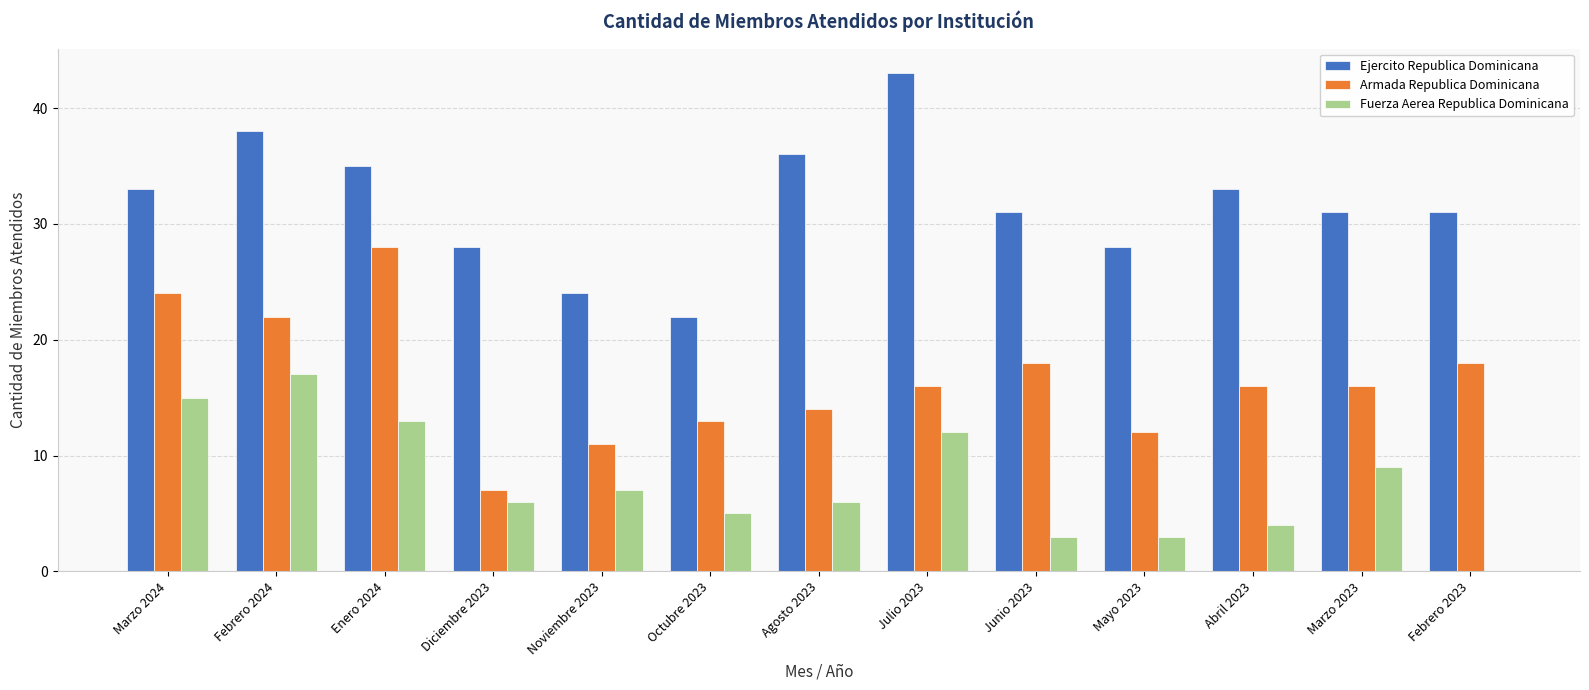

True or false: Fuerza Aerea Republica Dominicana has a value of 3 at Junio 2023.

True